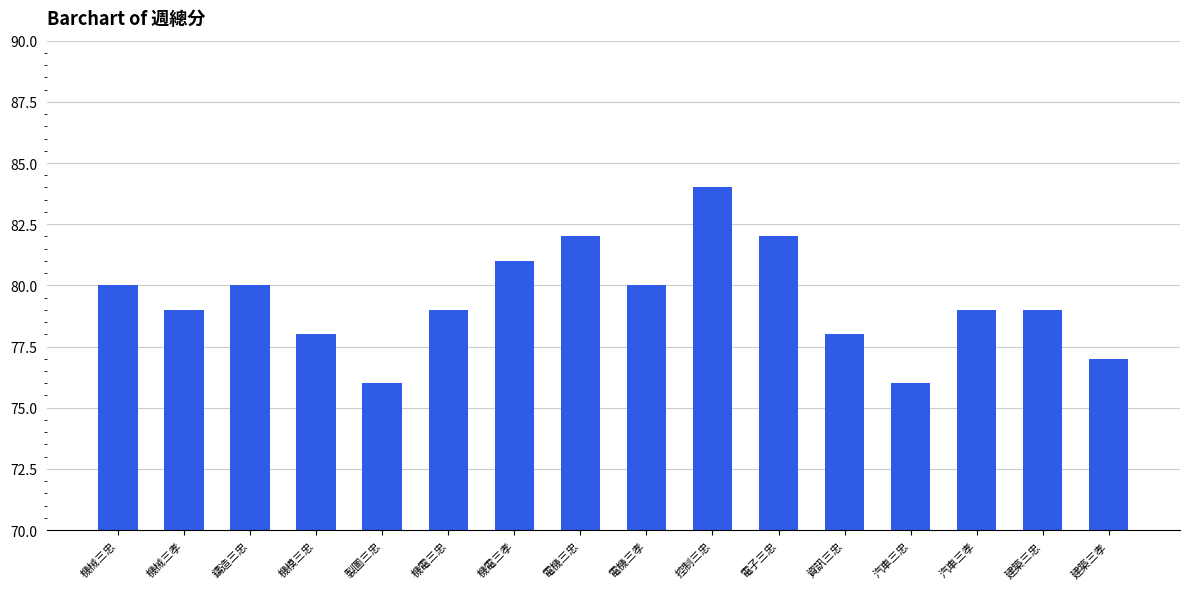

Between 控制三忠 and 汽車三孝, which is larger?

控制三忠